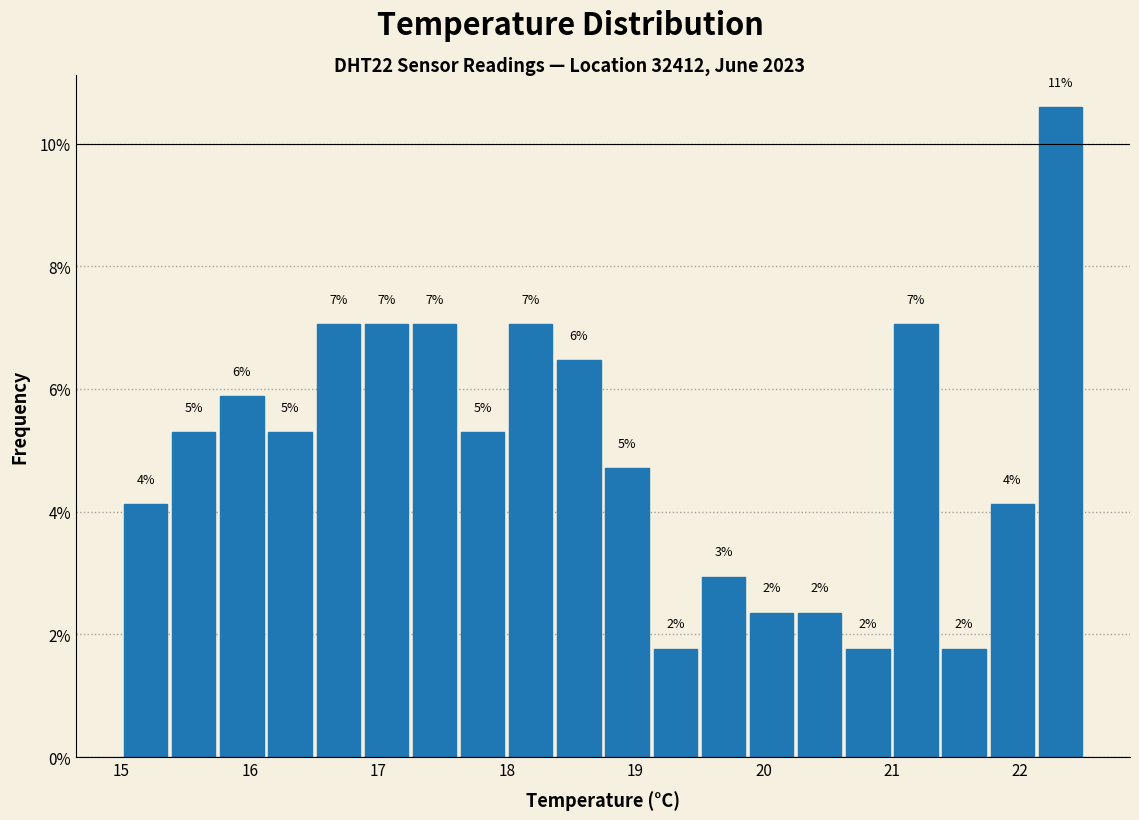

Read against the x-axis, roughly where is the centre of the tallest bar?

22.3